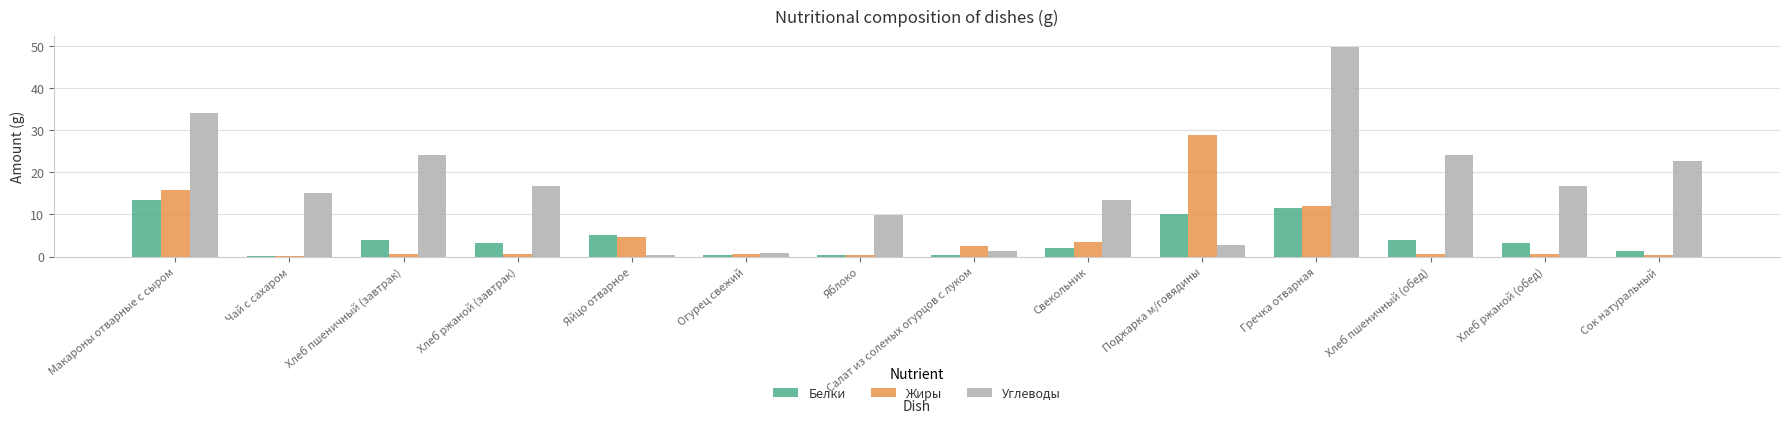

Which series has the largest total across all categories?

Углеводы